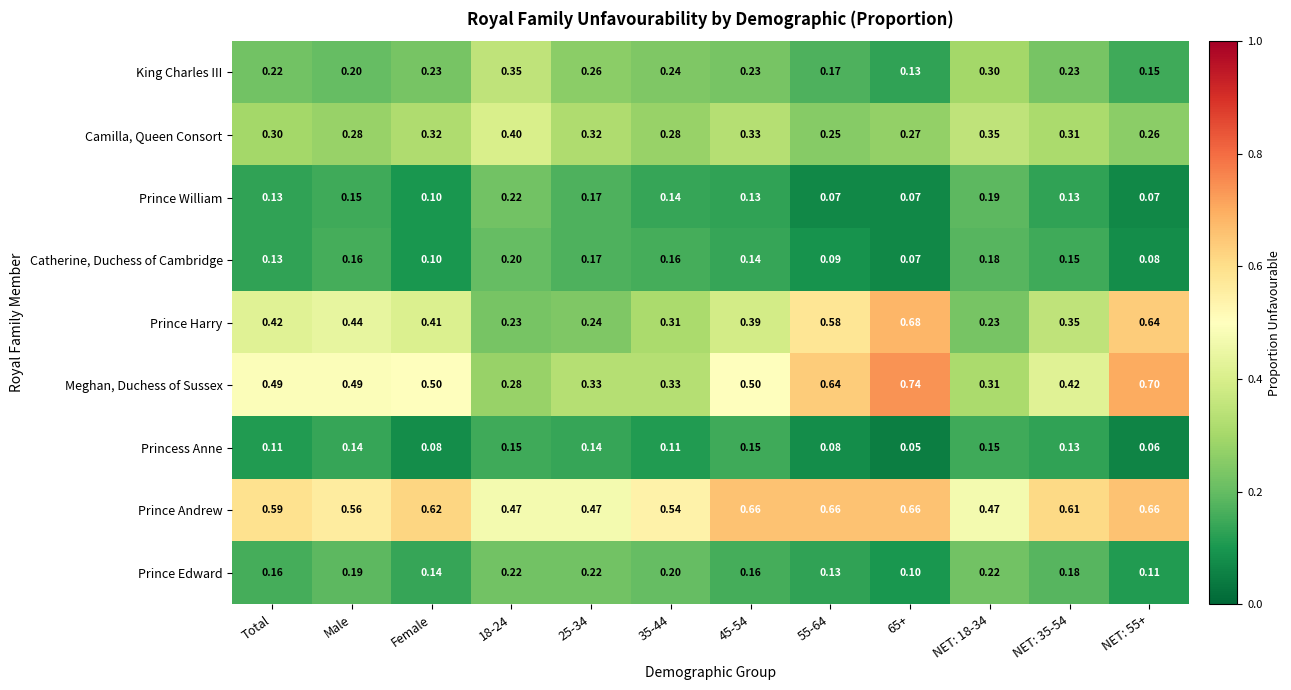

Which series has the largest range (max minus min)?

Meghan, Duchess of Sussex